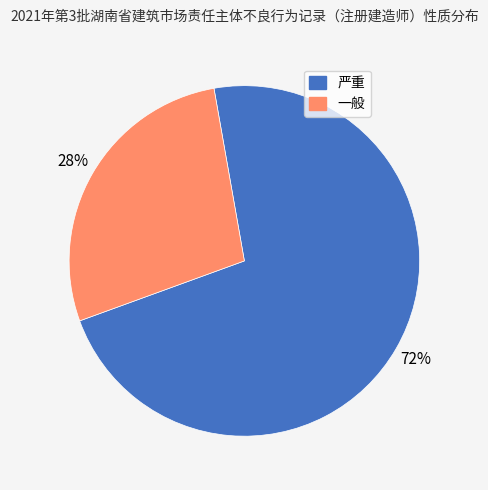

To the nearest percent, what is the difference between the 一般 and 严重 slice percentages?

44%